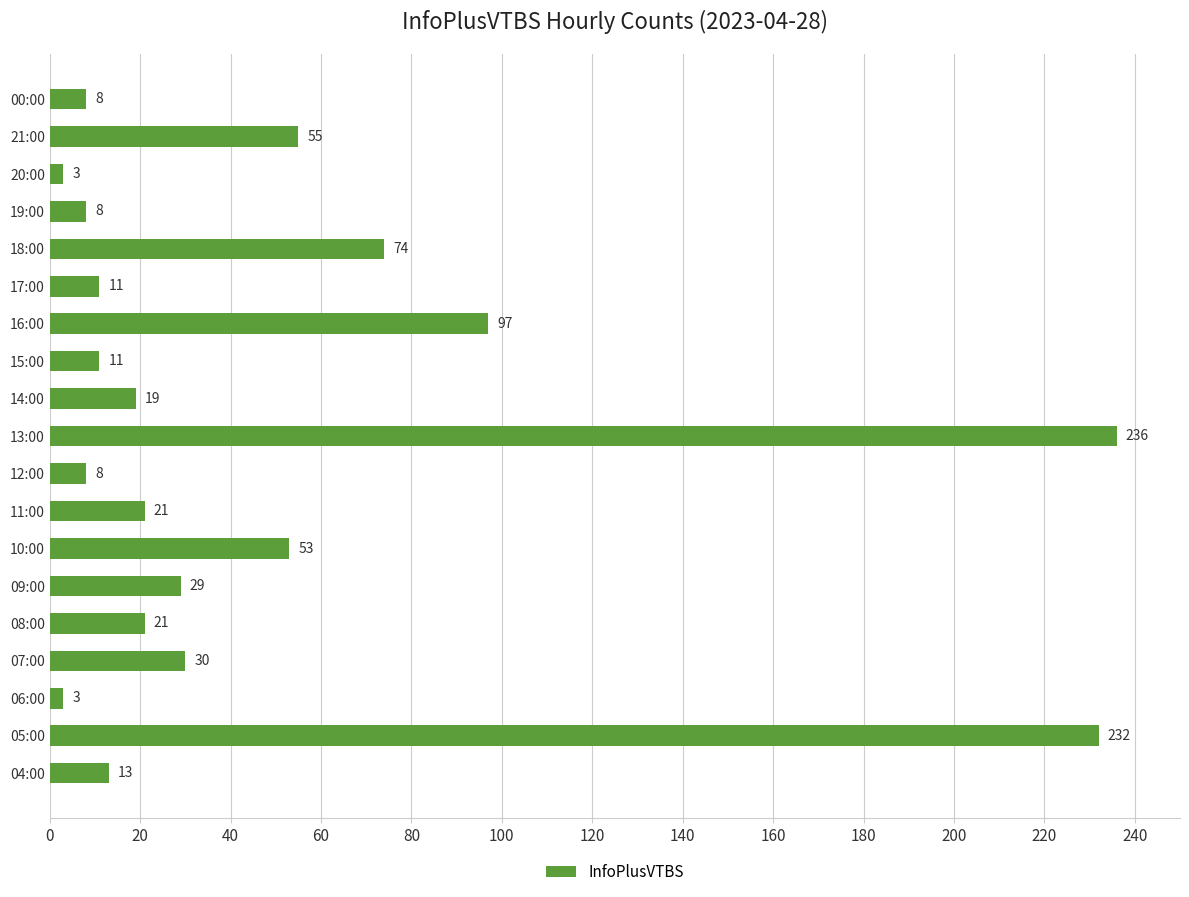

What is the sum of all values?

932